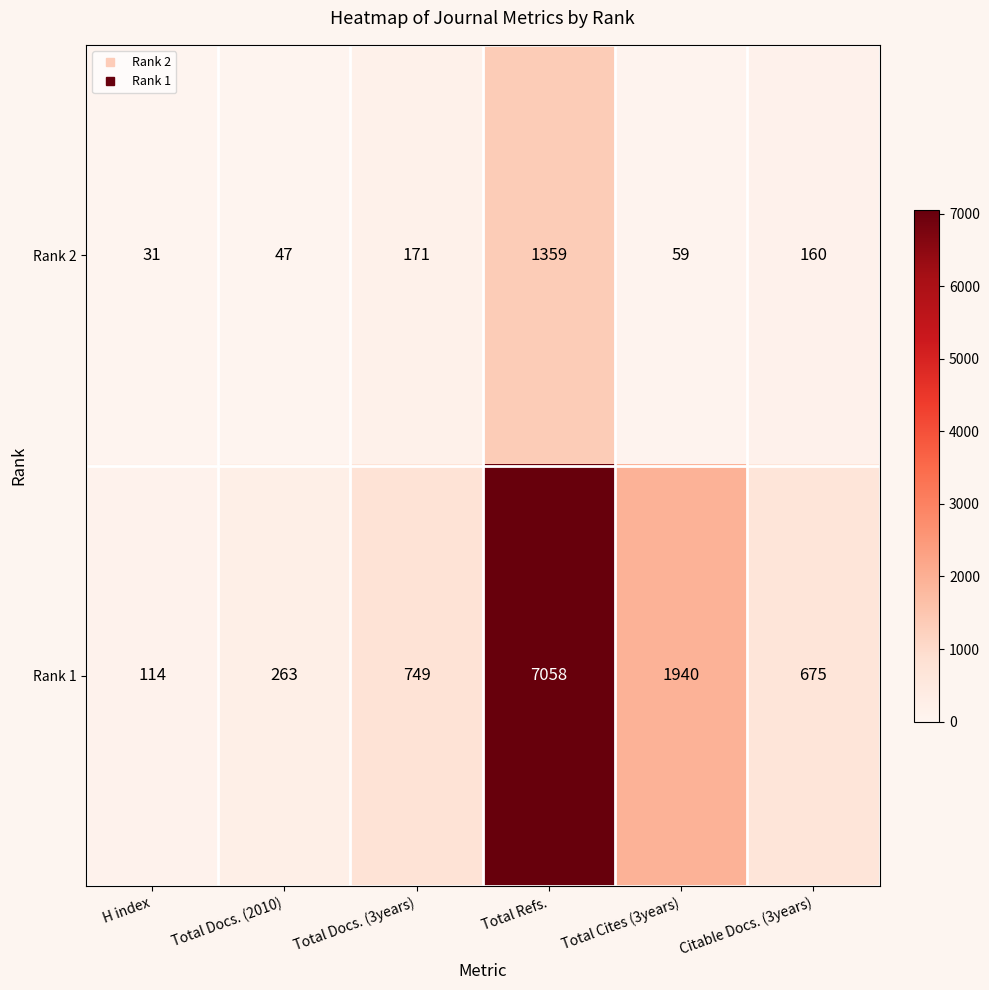

Reading left to right, list all the values displayed in this chart.

Rank 2: 31	47	171	1359	59	160
Rank 1: 114	263	749	7058	1940	675